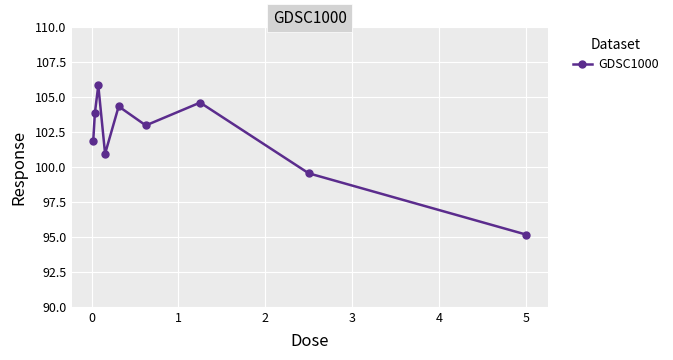

Does the chart display data point markers on the line(s)?

Yes